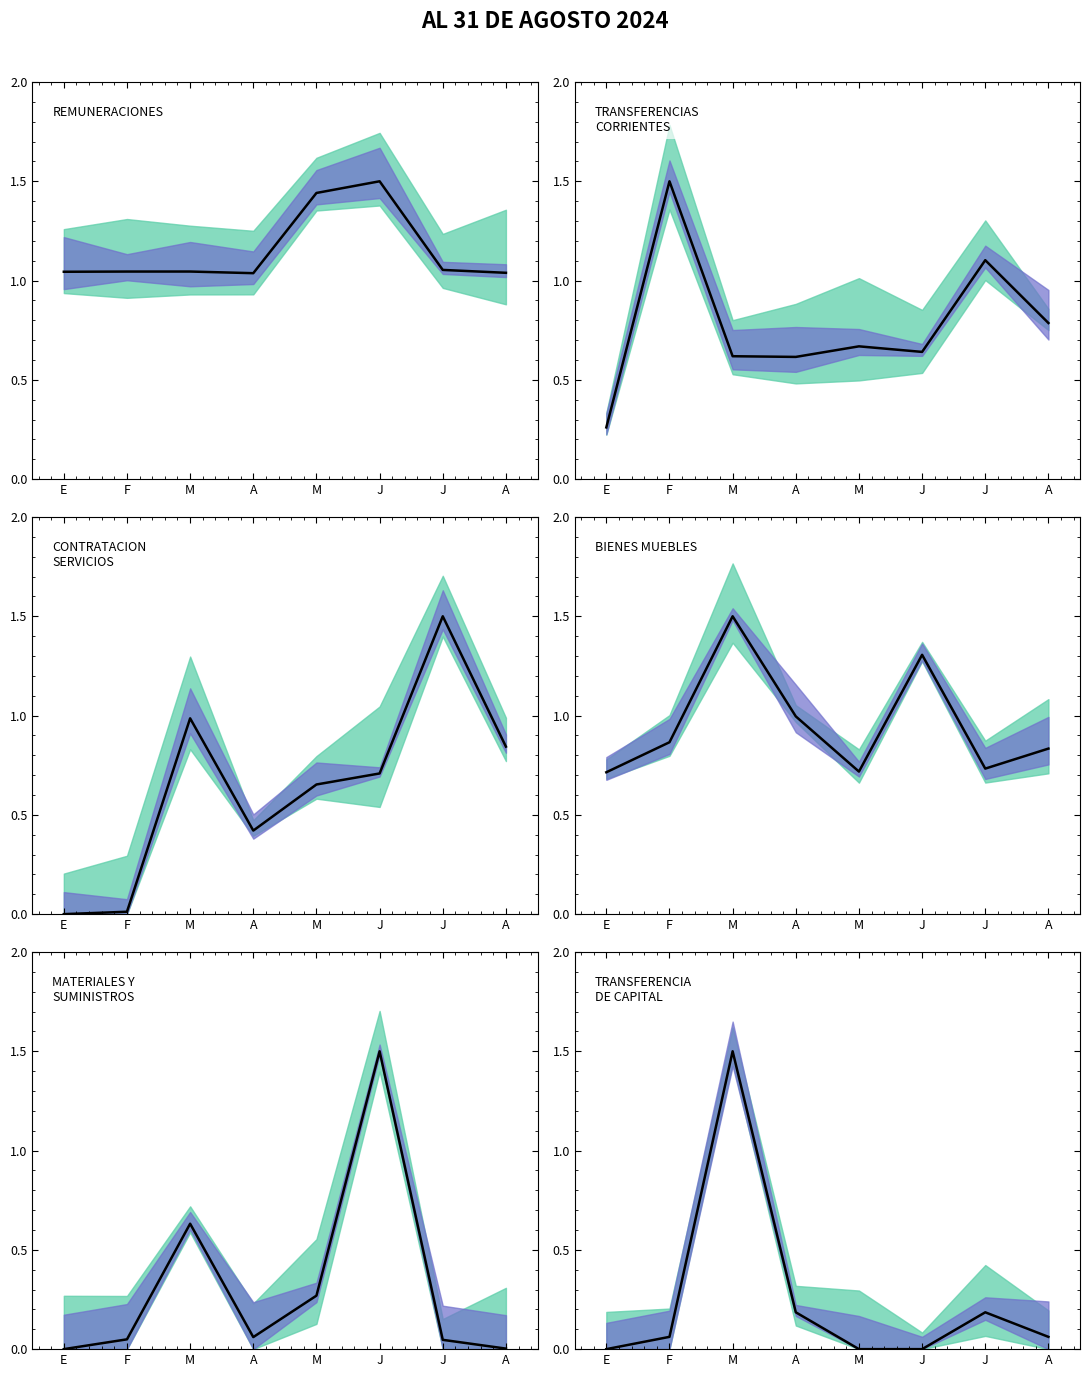

At which category is the sum across all series the highest?

M